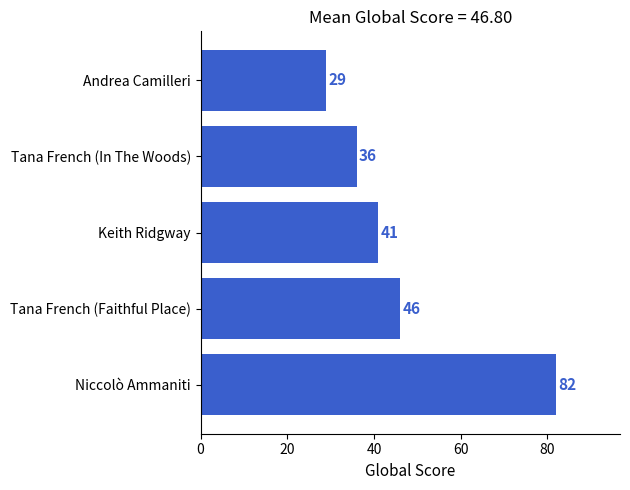

True or false: the data shows 82 at Niccolò Ammaniti.

True